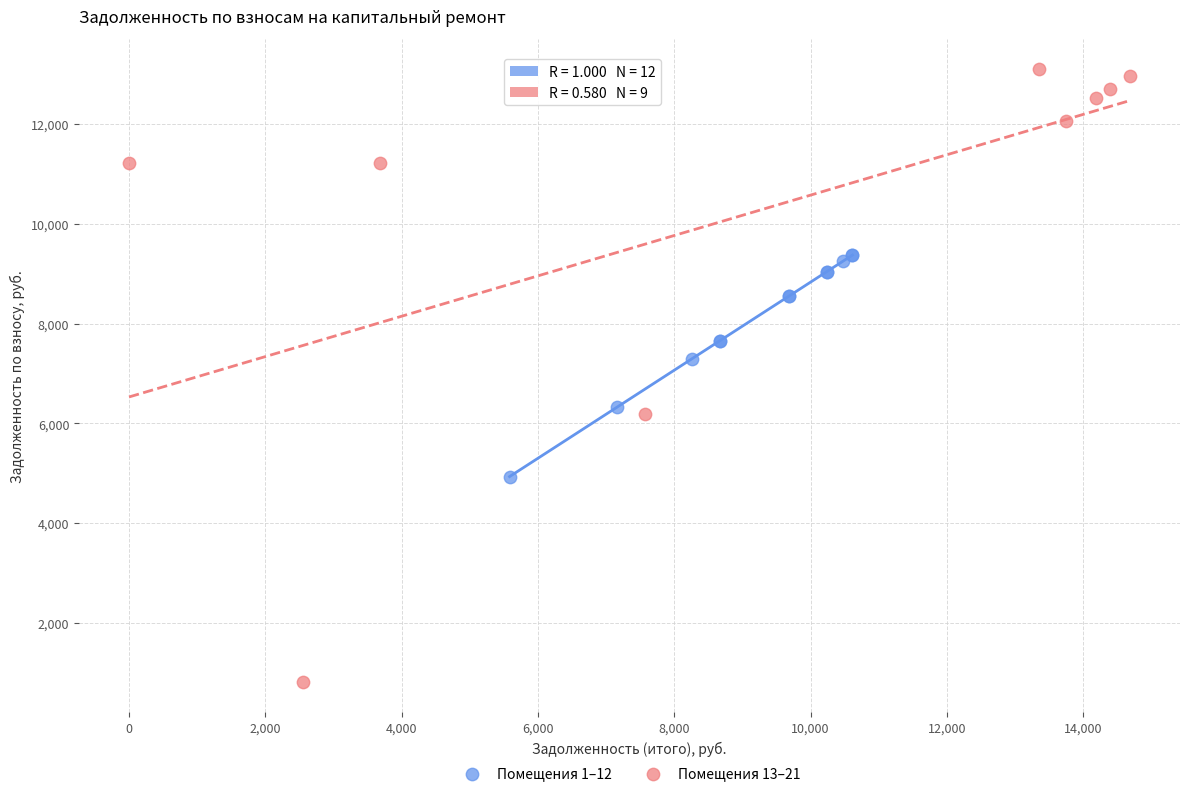

Which series reaches the minimum Y coordinate?

Помещения 13–21